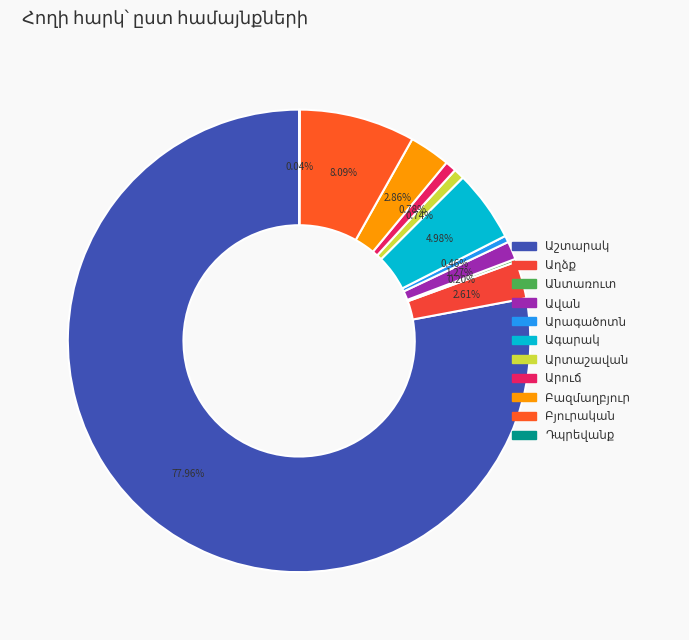

The Աղձք slice represents 3% of the pie. True or false?

True